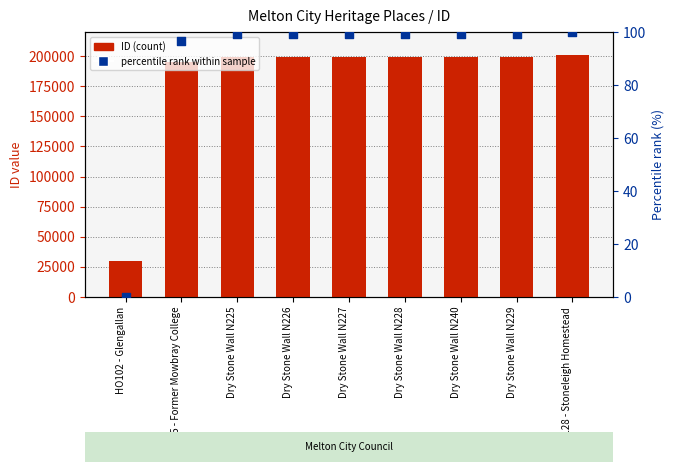

At which category is the sum across all series the highest?

HO128 - Stoneleigh Homestead